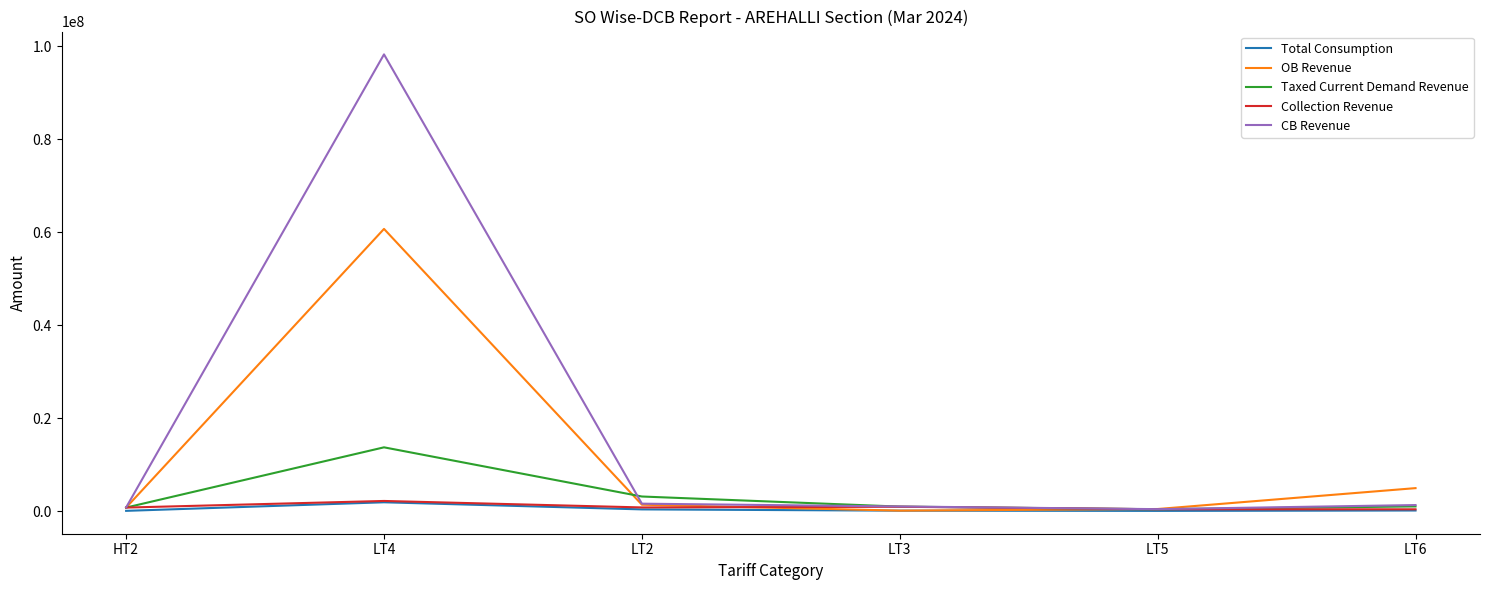

What position from the left is LT5?

5